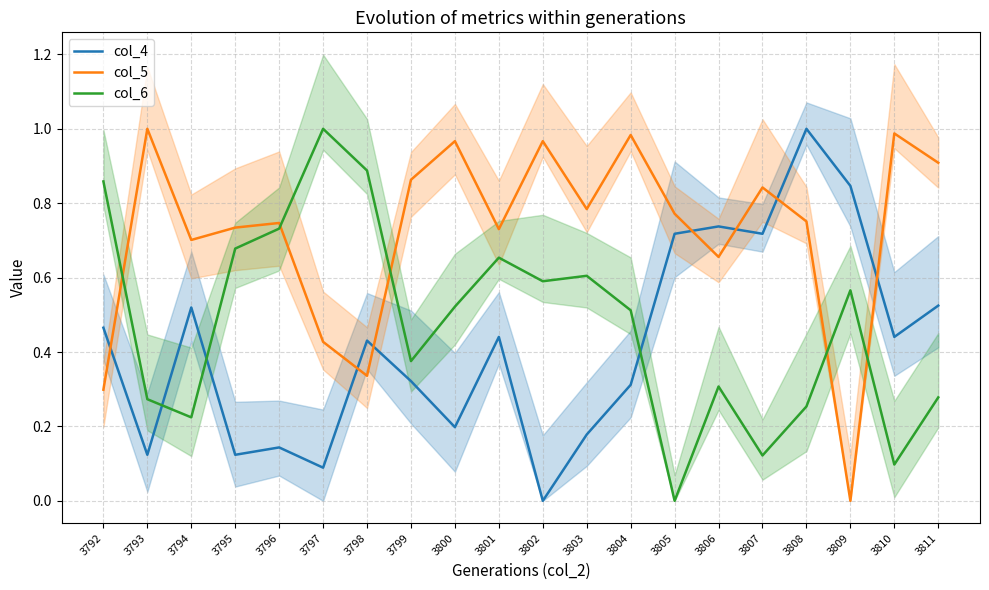

List the series in order of their overall mean, highest first.

col_5, col_6, col_4